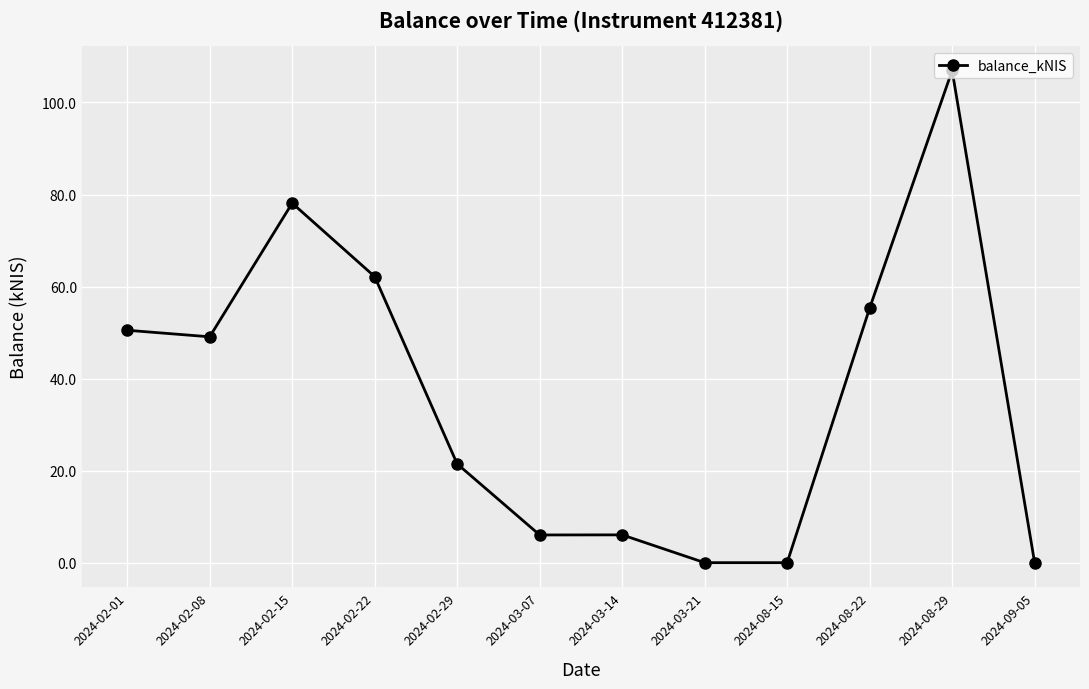

Between 2024-02-01 and 2024-02-22, which is larger?

2024-02-22